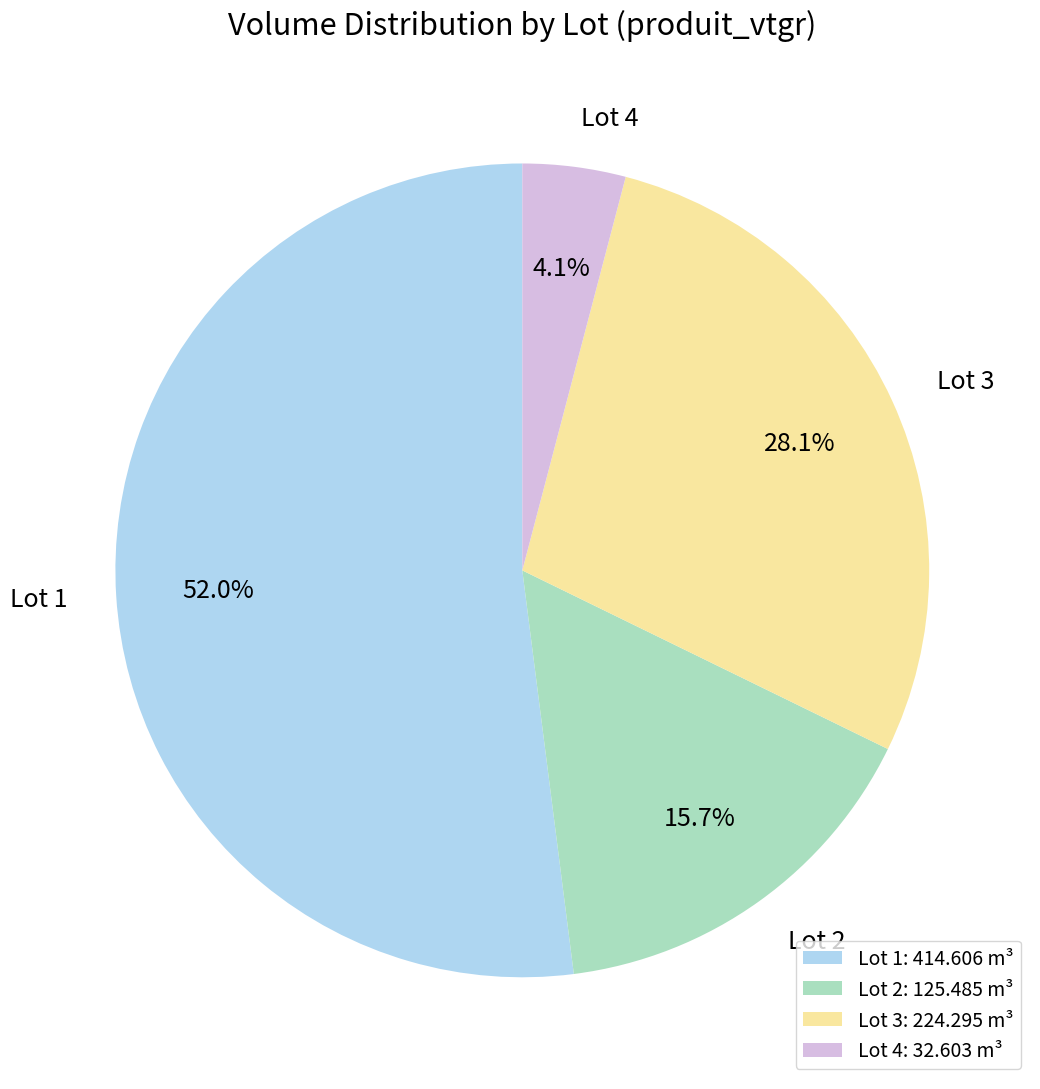

How much of the chart is everything except Lot 2?

84.3%